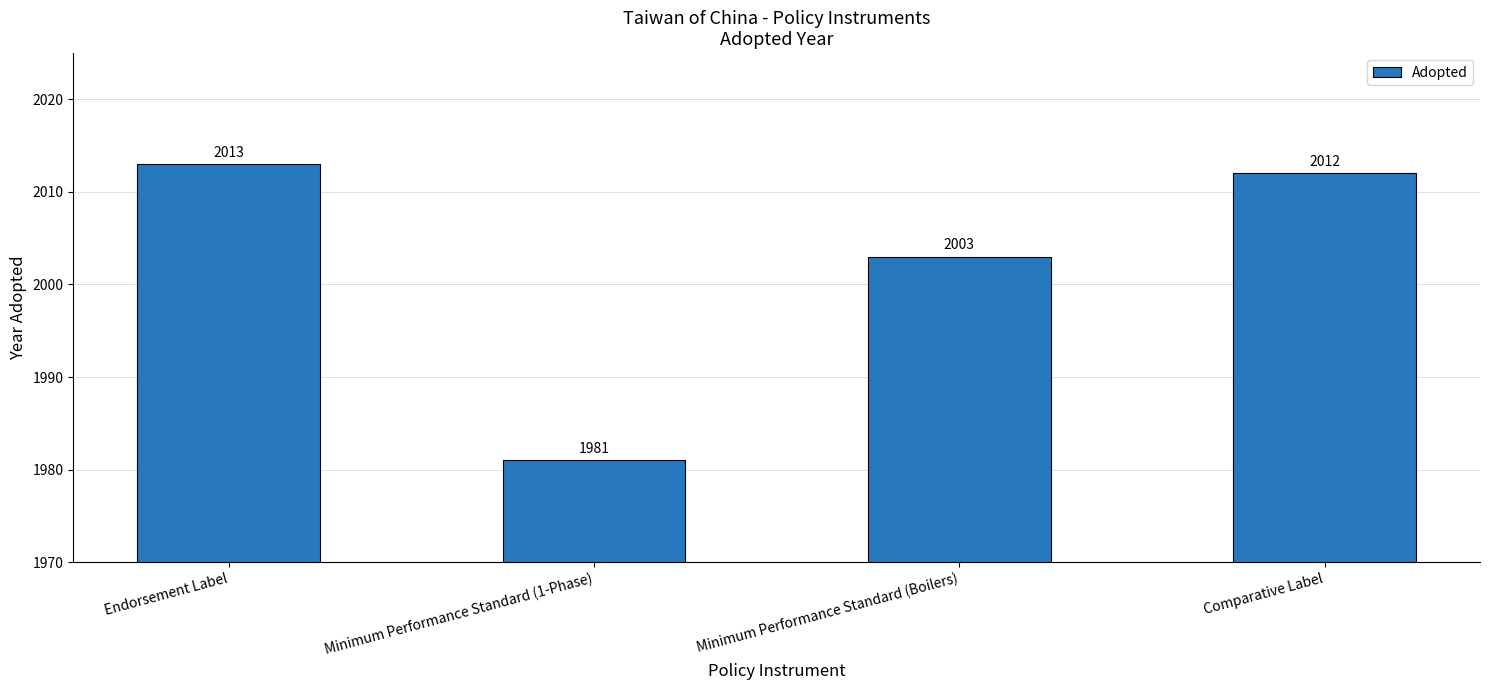

Which label corresponds to the smallest value in the chart?

Minimum Performance Standard (1-Phase)